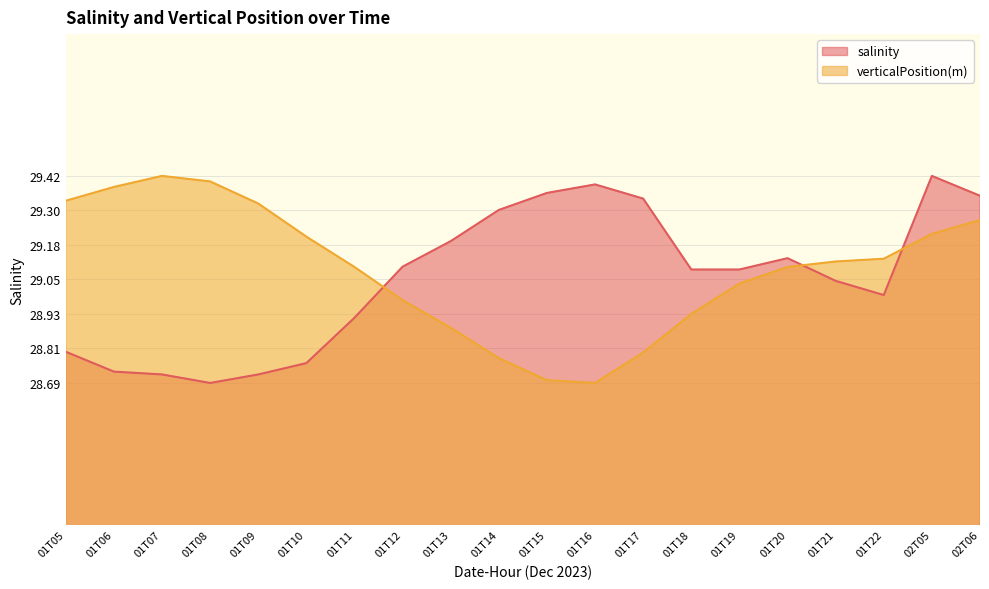

Reading left to right, what are all the values shown in this chart?

salinity: 28.8	28.7	28.7	28.7	28.7	28.8	28.9	29.1	29.2	29.3	29.4	29.4	29.3	29.1	29.1	29.1	29.1	29.0	29.4	29.4
verticalPosition(m): 29.3	29.4	29.4	29.4	29.3	29.2	29.1	29.0	28.9	28.8	28.7	28.7	28.8	28.9	29.0	29.1	29.1	29.1	29.2	29.3